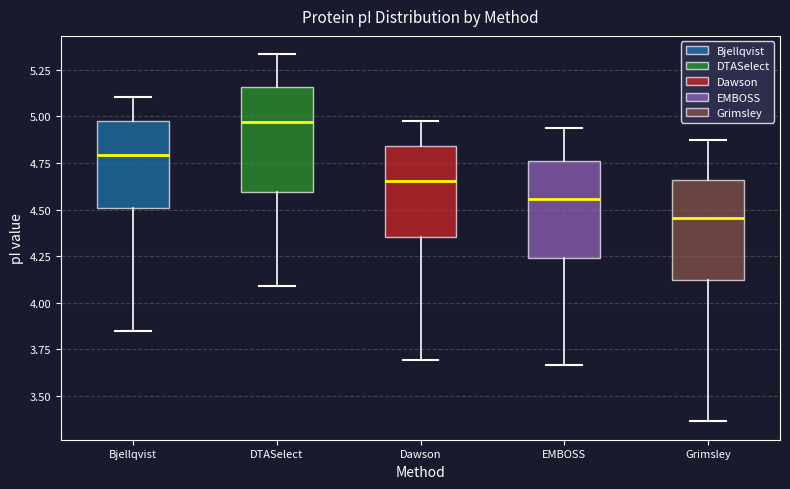

Reading left to right, transcribe this box plot: for each box, give where its median line is, the range the box spans, and where its two whiskers end, as read against the y-axis. The values are not printed on the chart, so give them approximately, as read against the axis.

Bjellqvist: median 4.80, box 4.50 to 5.00, whiskers 3.85 to 5.10
DTASelect: median 4.95, box 4.60 to 5.15, whiskers 4.10 to 5.35
Dawson: median 4.65, box 4.35 to 4.85, whiskers 3.70 to 5.00
EMBOSS: median 4.55, box 4.25 to 4.75, whiskers 3.65 to 4.95
Grimsley: median 4.45, box 4.10 to 4.65, whiskers 3.35 to 4.90